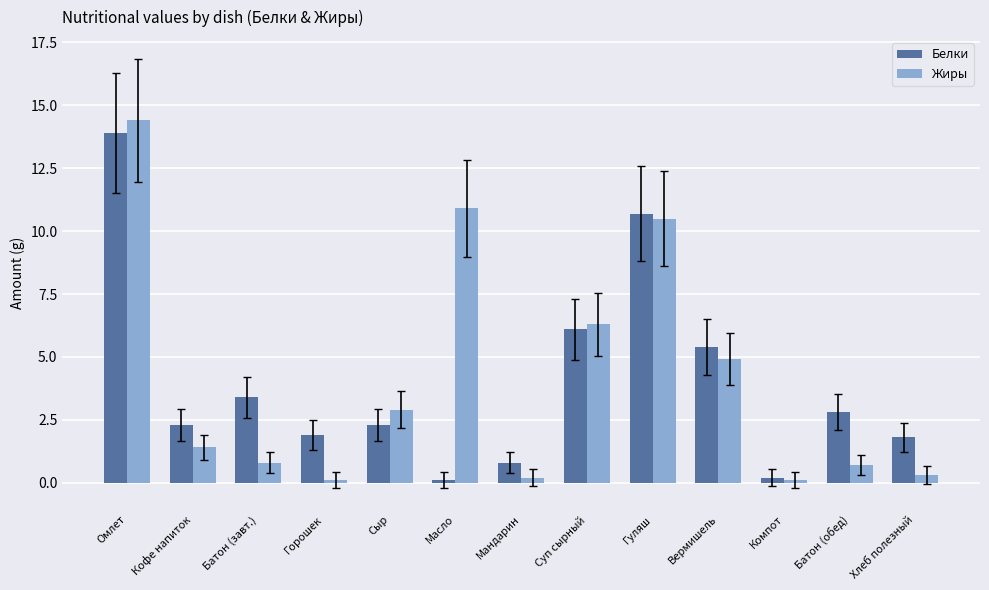

Between Гуляш and Компот, which series saw the biggest shift?

Белки